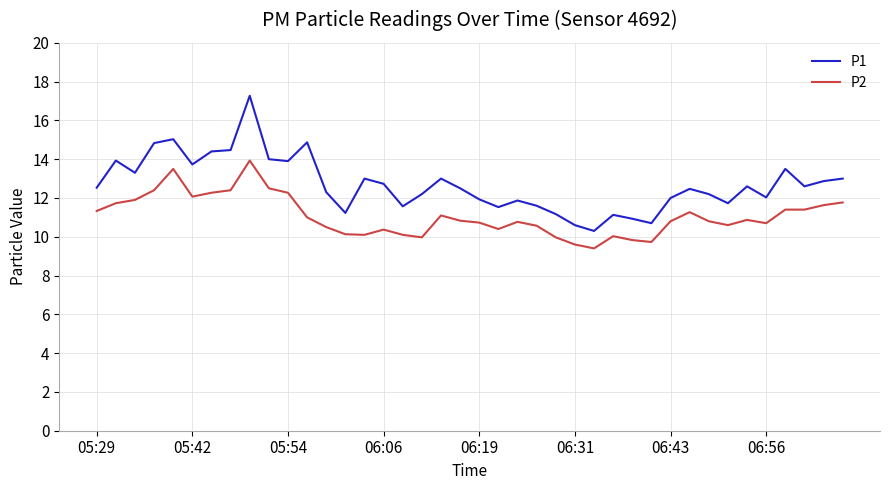

What is the smallest value displayed?

9.4